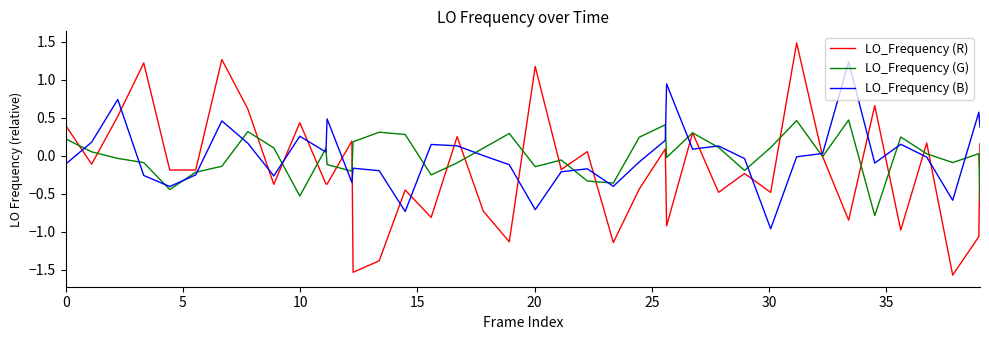

What is the maximum value shown in the chart?

1.5